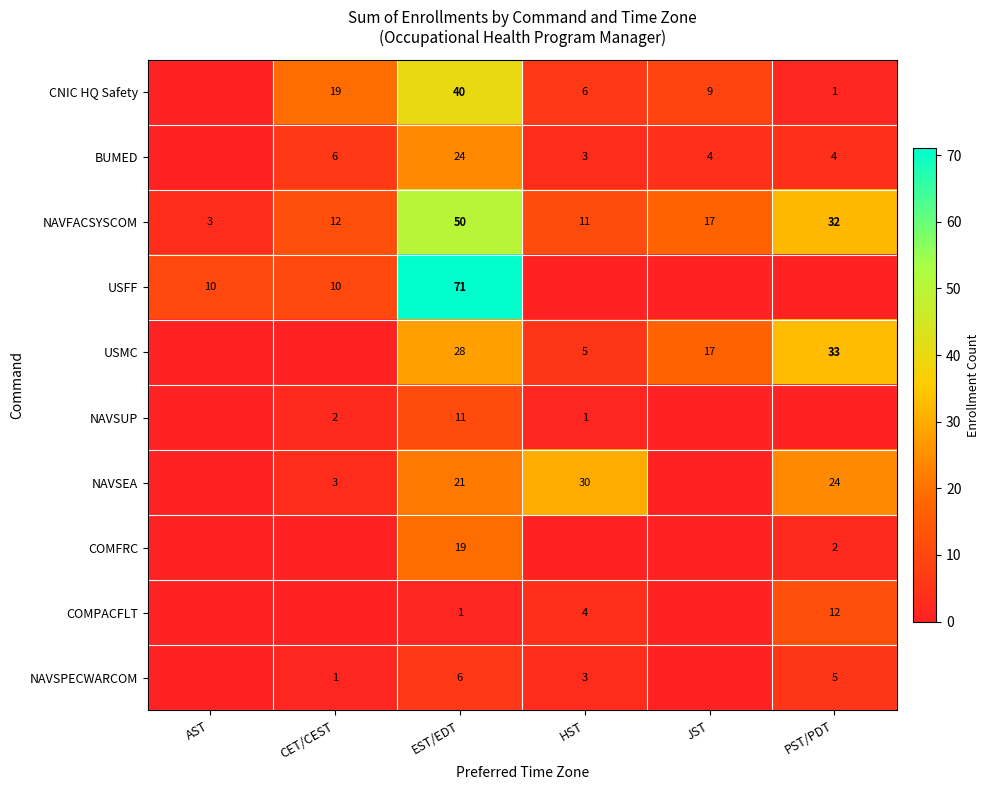

Rank the series at EST/EDT from lowest to highest value.

COMPACFLT, NAVSPECWARCOM, NAVSUP, COMFRC, NAVSEA, BUMED, USMC, CNIC HQ Safety, NAVFACSYSCOM, USFF